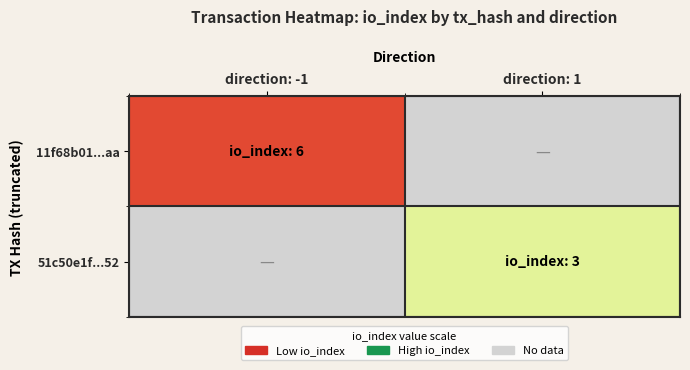

Between direction: 1 and direction: -1, which is larger?

direction: -1